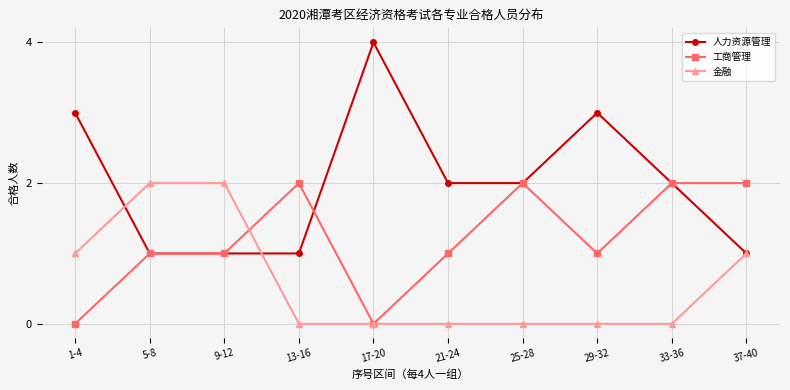

What is the highest value of the 工商管理 series?

2